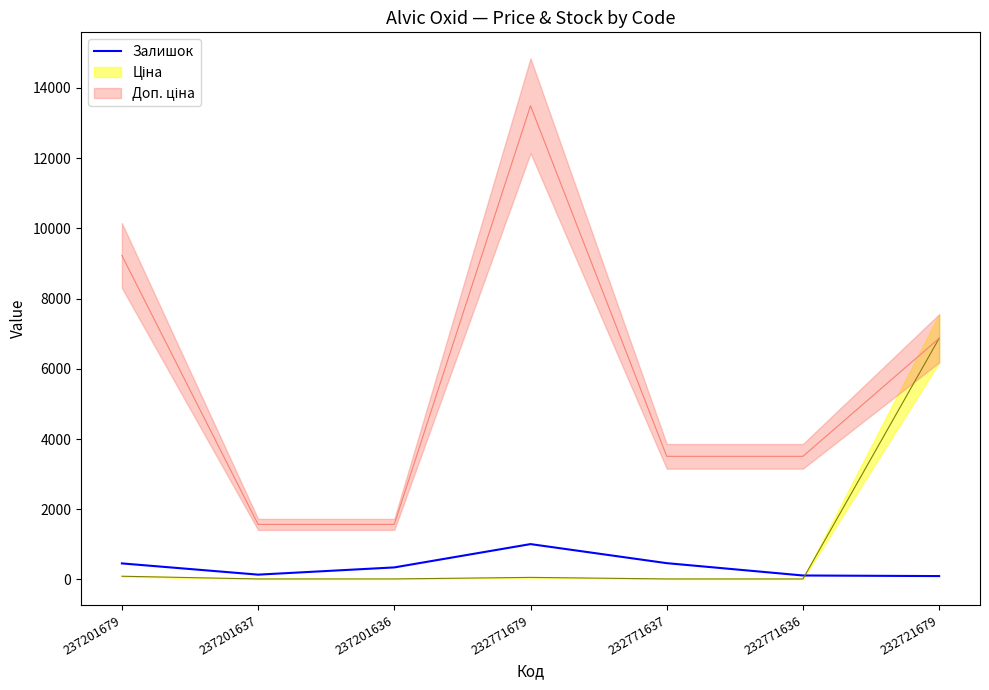

Rank the categories by value from highest to lowest.

232771679, 232771637, 237201679, 237201636, 237201637, 232771636, 232721679